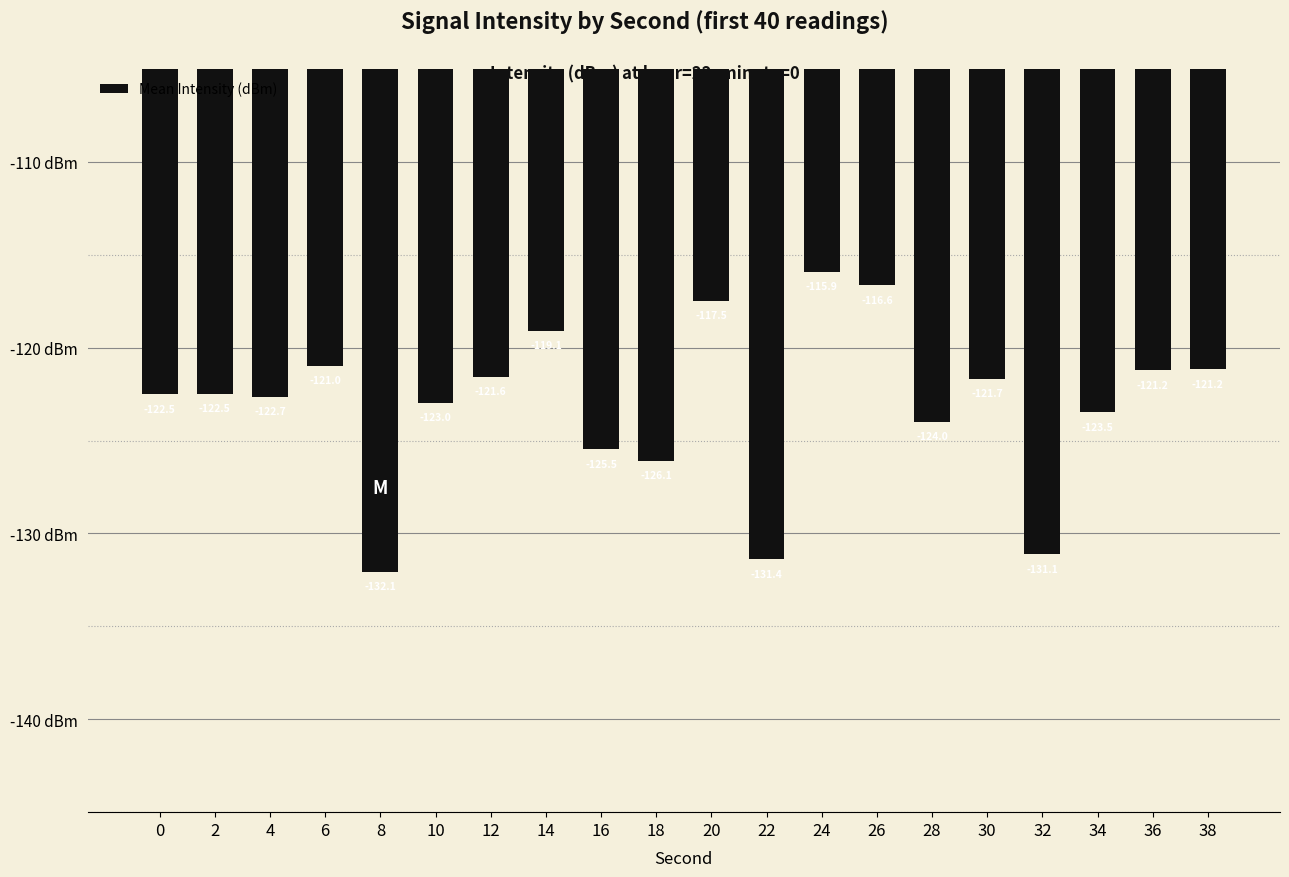

At which label does the data first exceed -122?

6